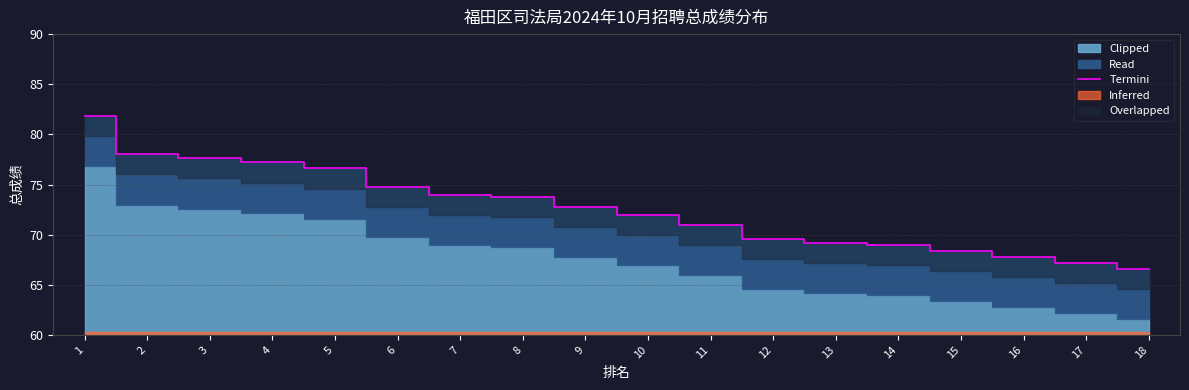

The chart shows a value of 66.6 at 18. True or false?

True